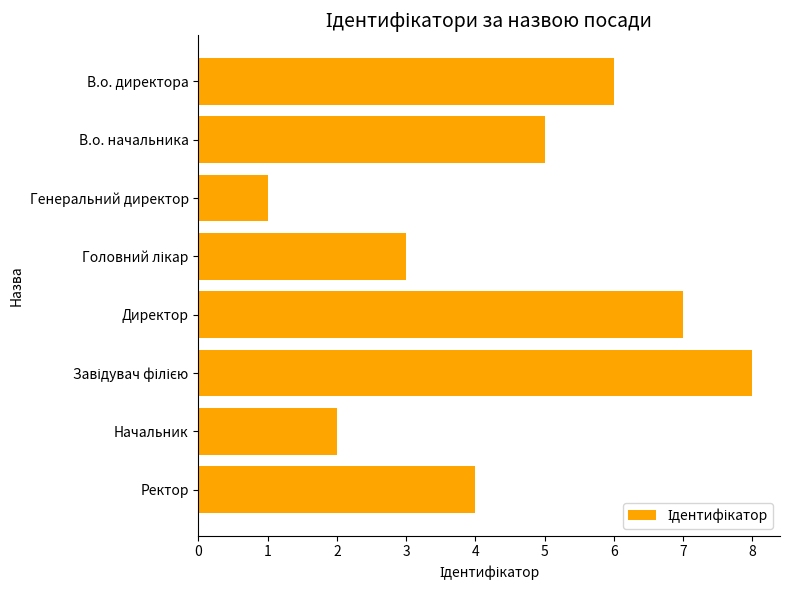

True or false: the data shows 0 at Генеральний директор.

False